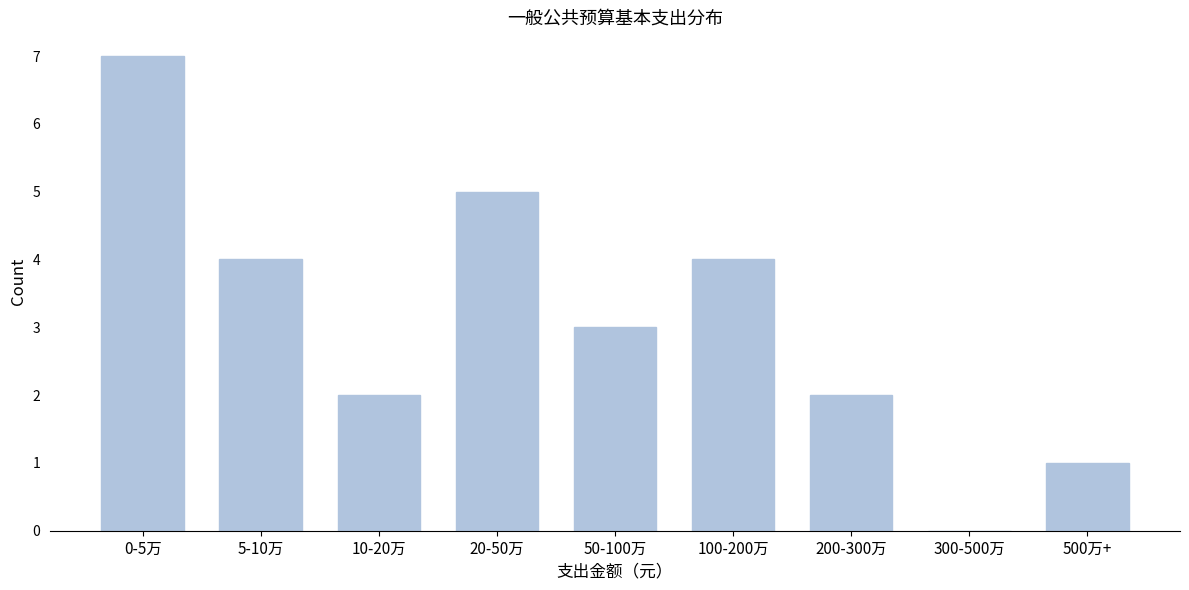

Reading left to right, what are all the values shown in this chart?

0-5万=7	5-10万=4	10-20万=2	20-50万=5	50-100万=3	100-200万=4	200-300万=2	300-500万=0	500万+=1